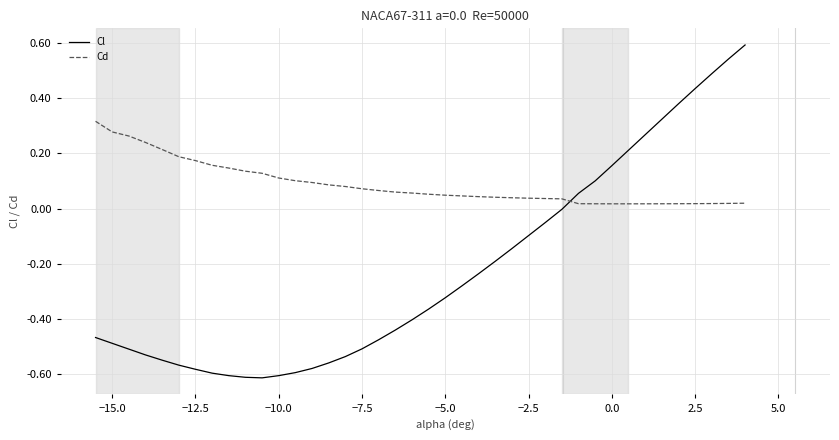

Rank the series by their average value, from lowest to highest.

Cl, Cd